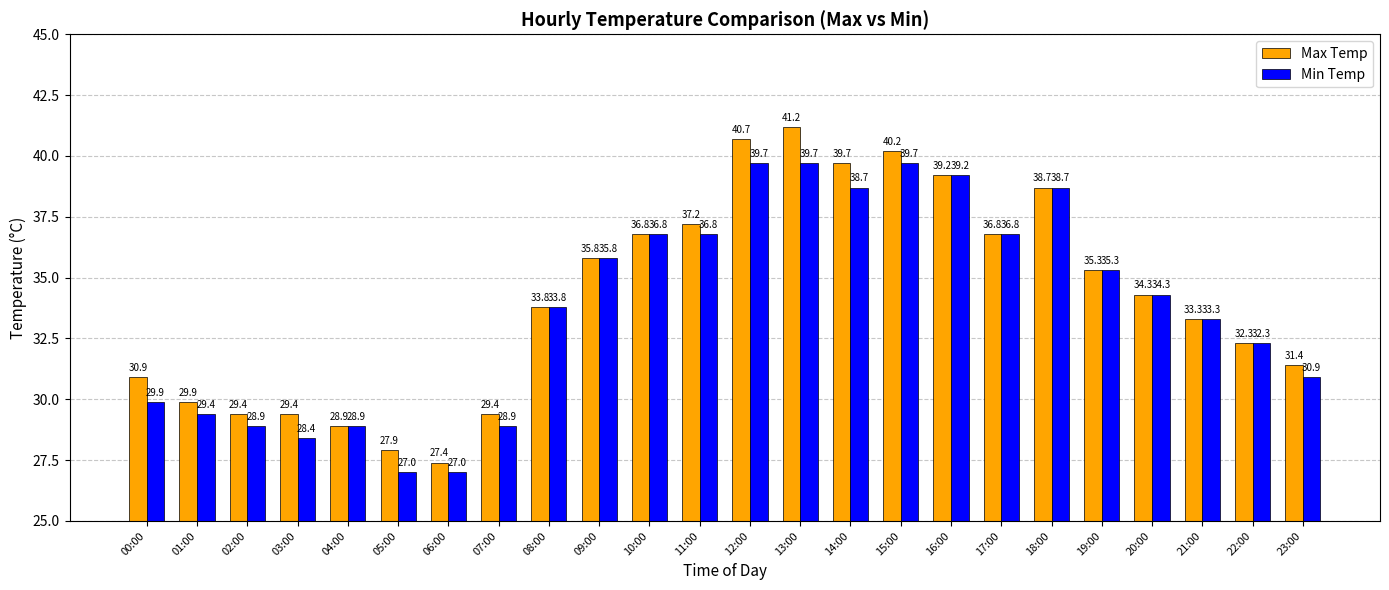

Are the bars grouped side by side (vs. stacked)?

Yes